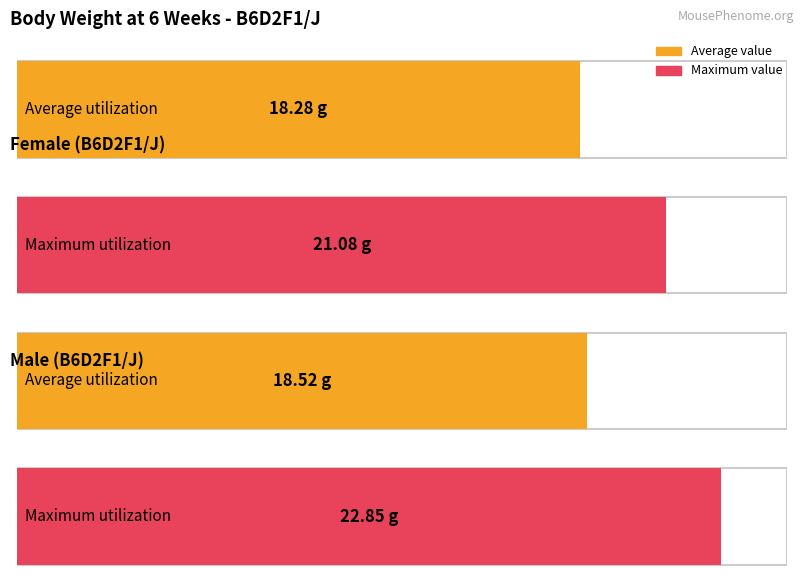

Rank the series by their maximum value, from highest to lowest.

Maximum utilization, Average utilization